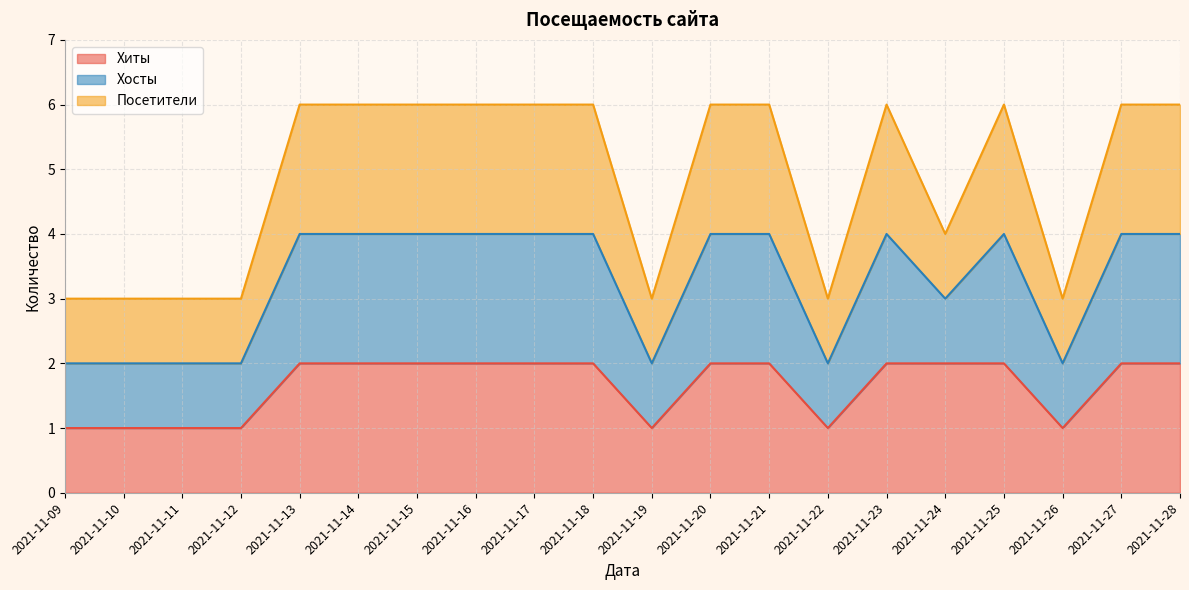

How many interior local peaks does the Хосты series have?

2